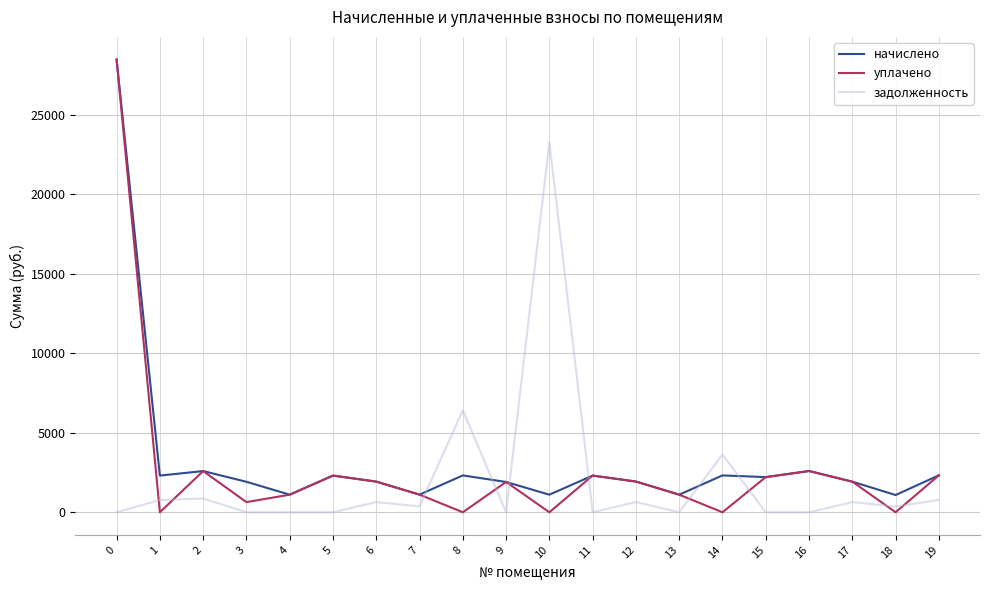

At how many categories does at least one series exceed 21198?

2